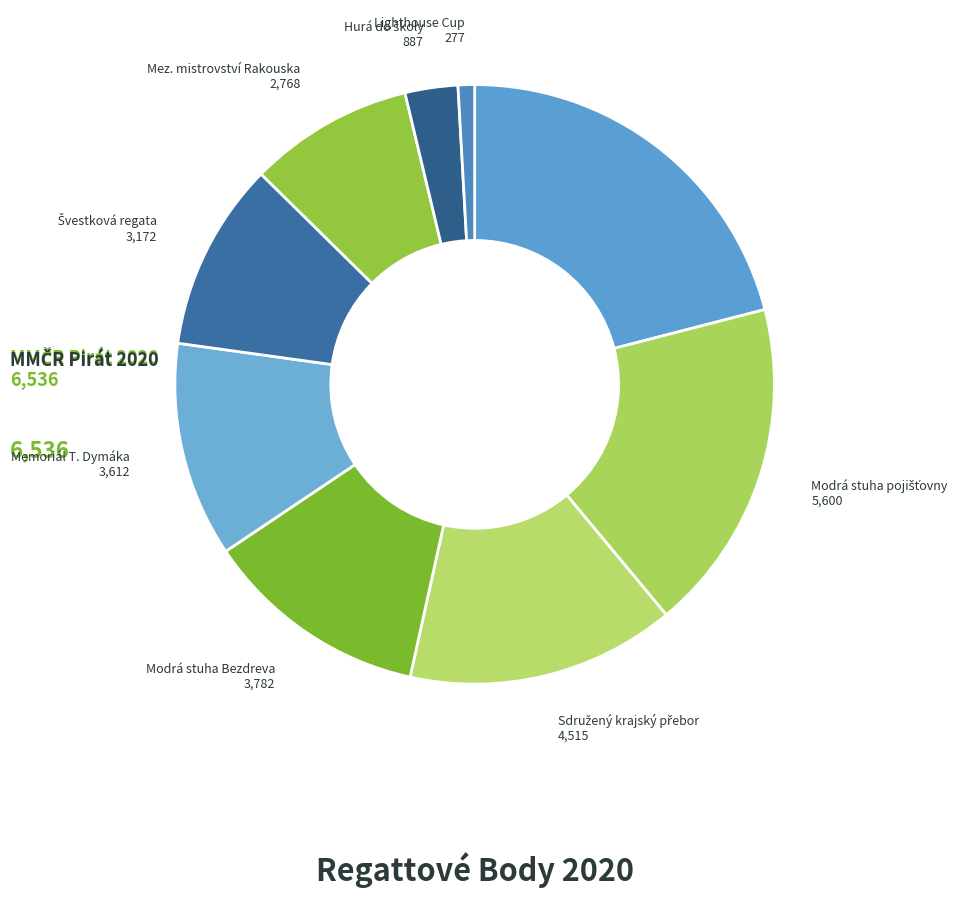

Count the number of slices in the pie.

9